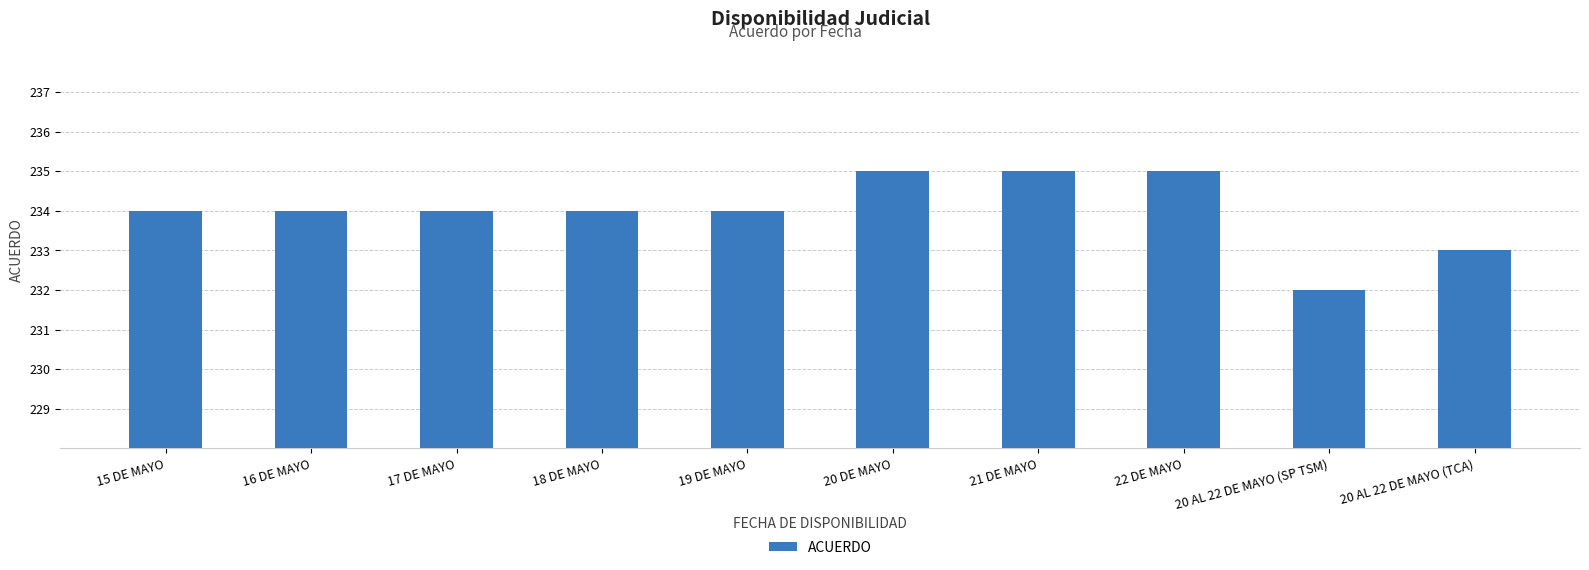

Is it true that the value at 21 DE MAYO is 235?

True